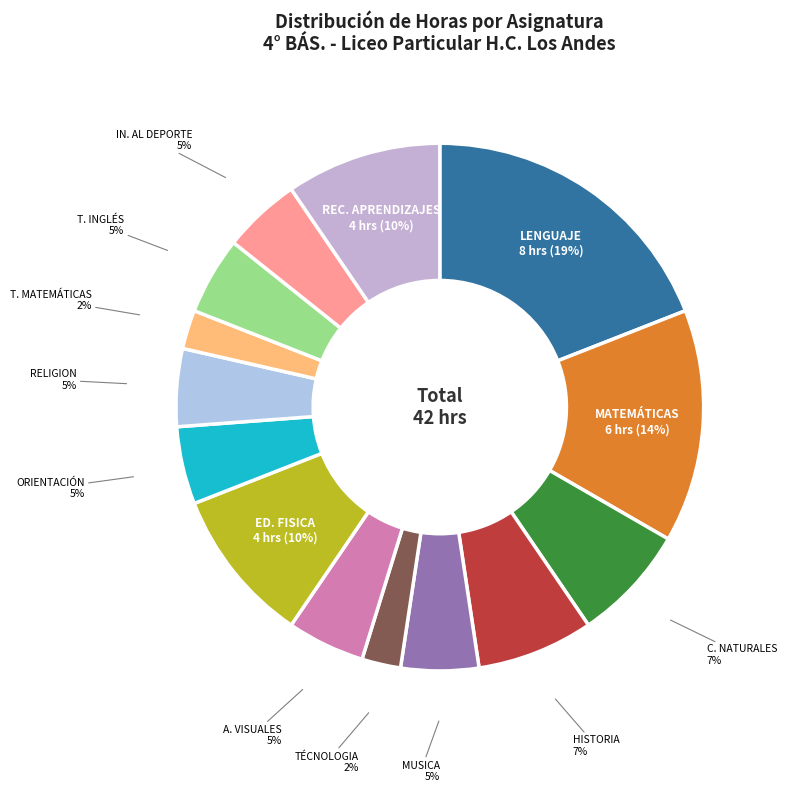

How many segments does this pie chart have?

14